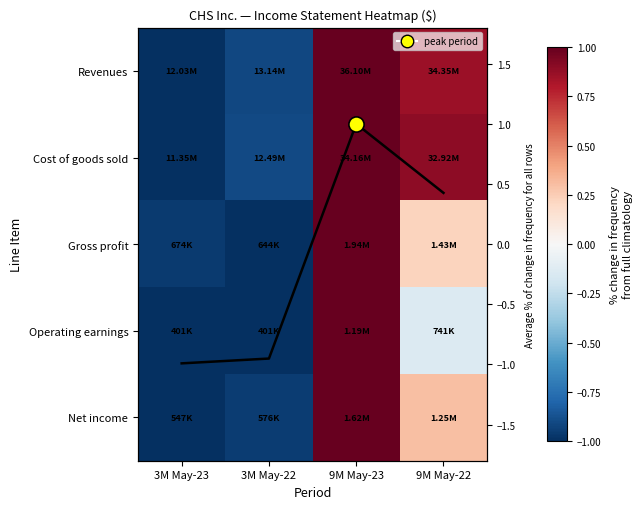

How many series are shown in this chart?

6